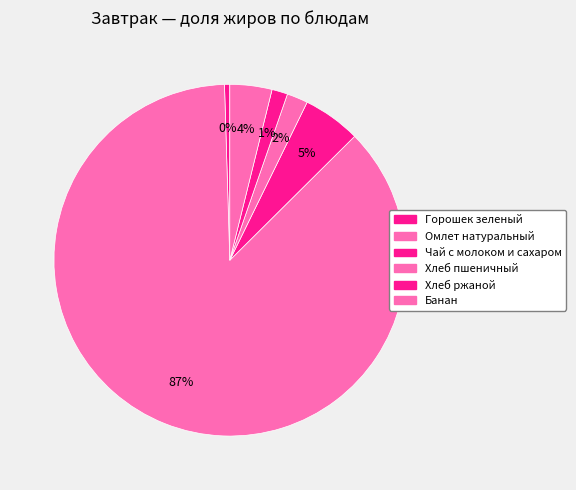

Rank the categories by value from lowest to highest.

Горошек зеленый, Хлеб ржаной, Хлеб пшеничный, Банан, Чай с молоком и сахаром, Омлет натуральный